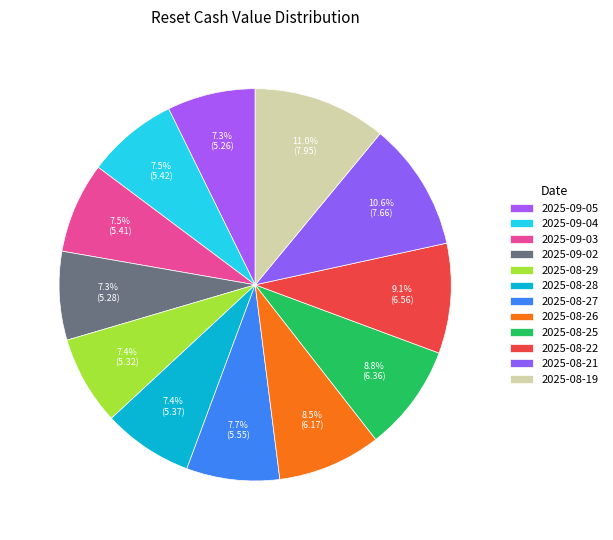

To the nearest percent, what percentage of the pie is 2025-08-22?

9%